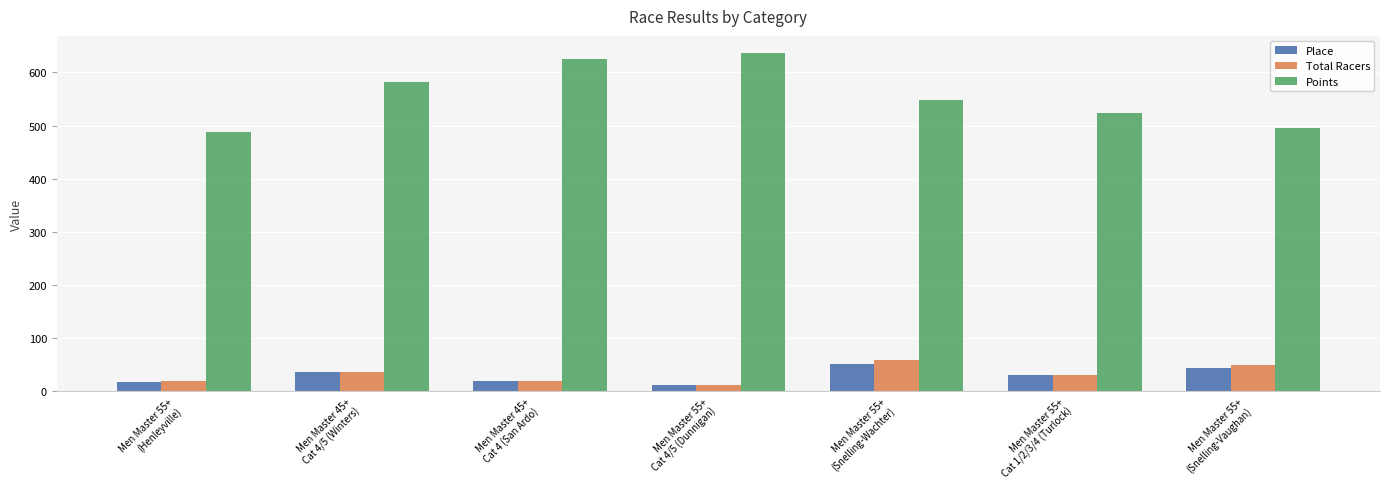

What is the total value across all series at Men Master 55+
(Henleyville)?

525.1